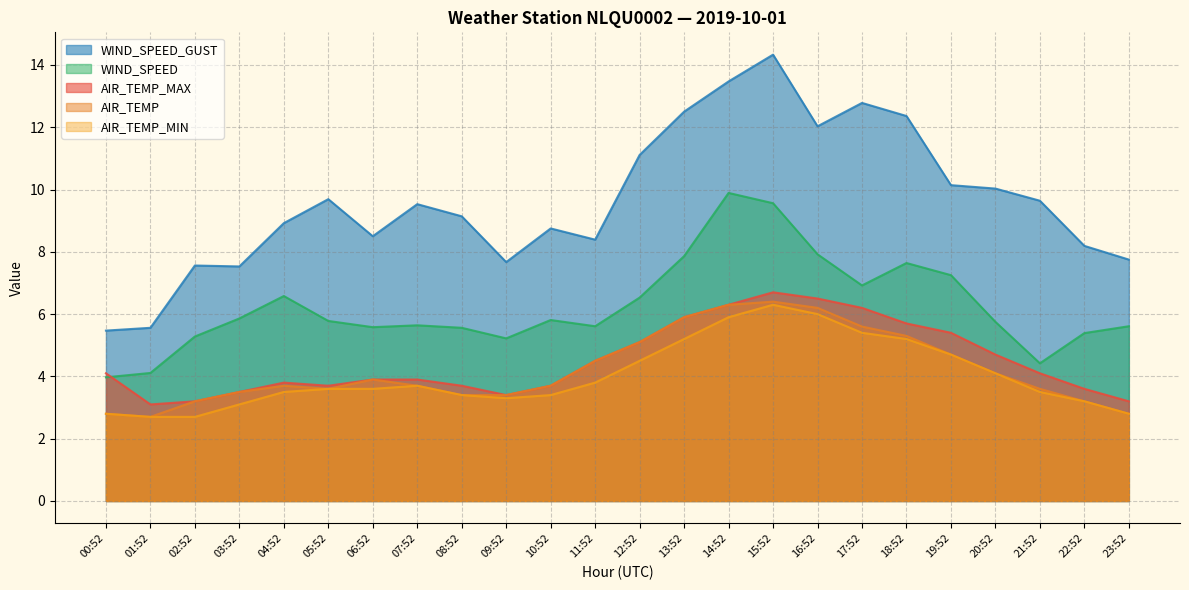

Which series has the largest range (max minus min)?

WIND_SPEED_GUST